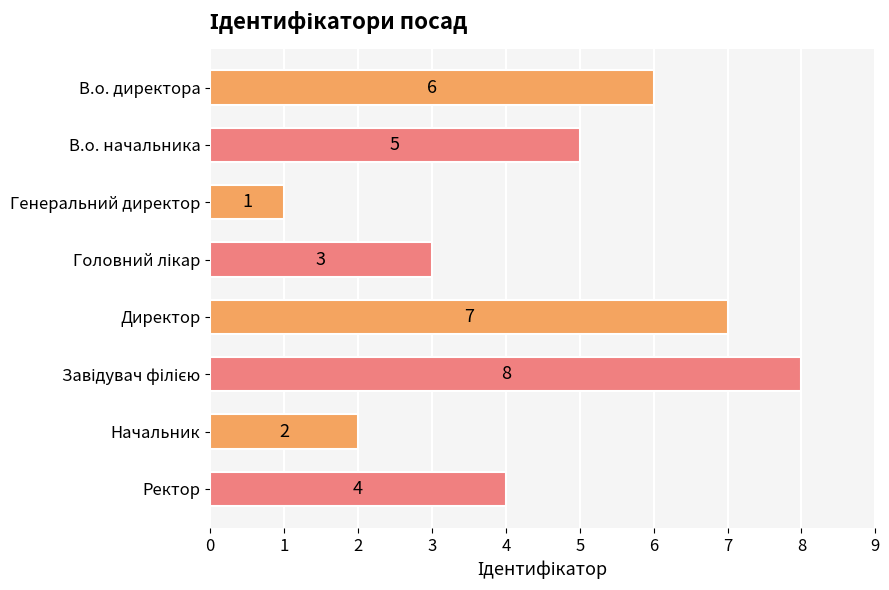

The chart shows a value of 7 at Директор. True or false?

True